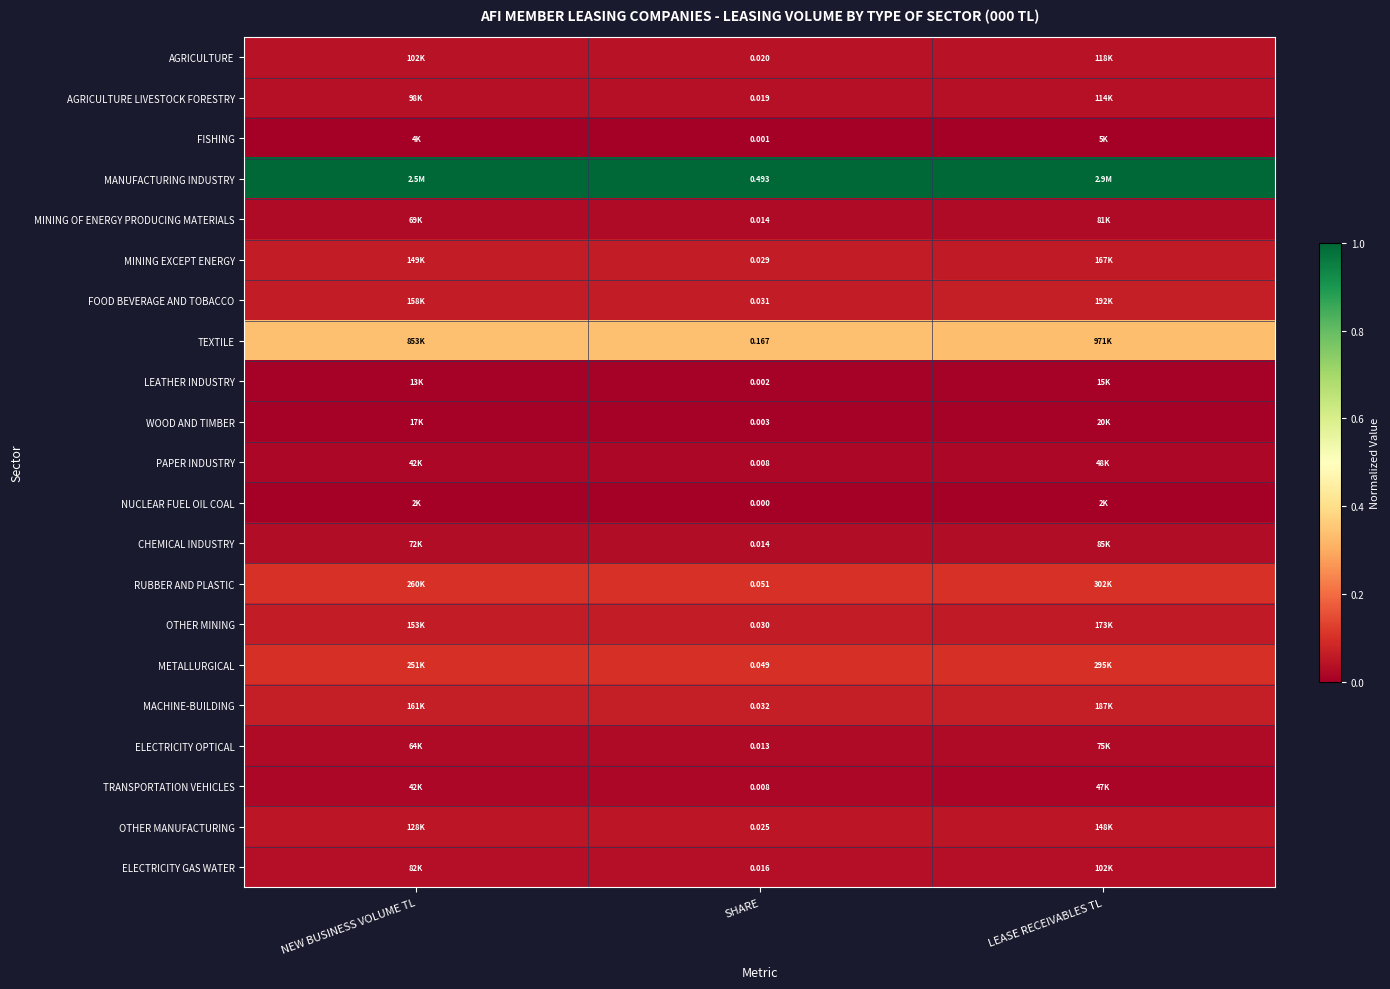

Is it true that FOOD BEVERAGE AND TOBACCO equals 0.0 at SHARE?

False